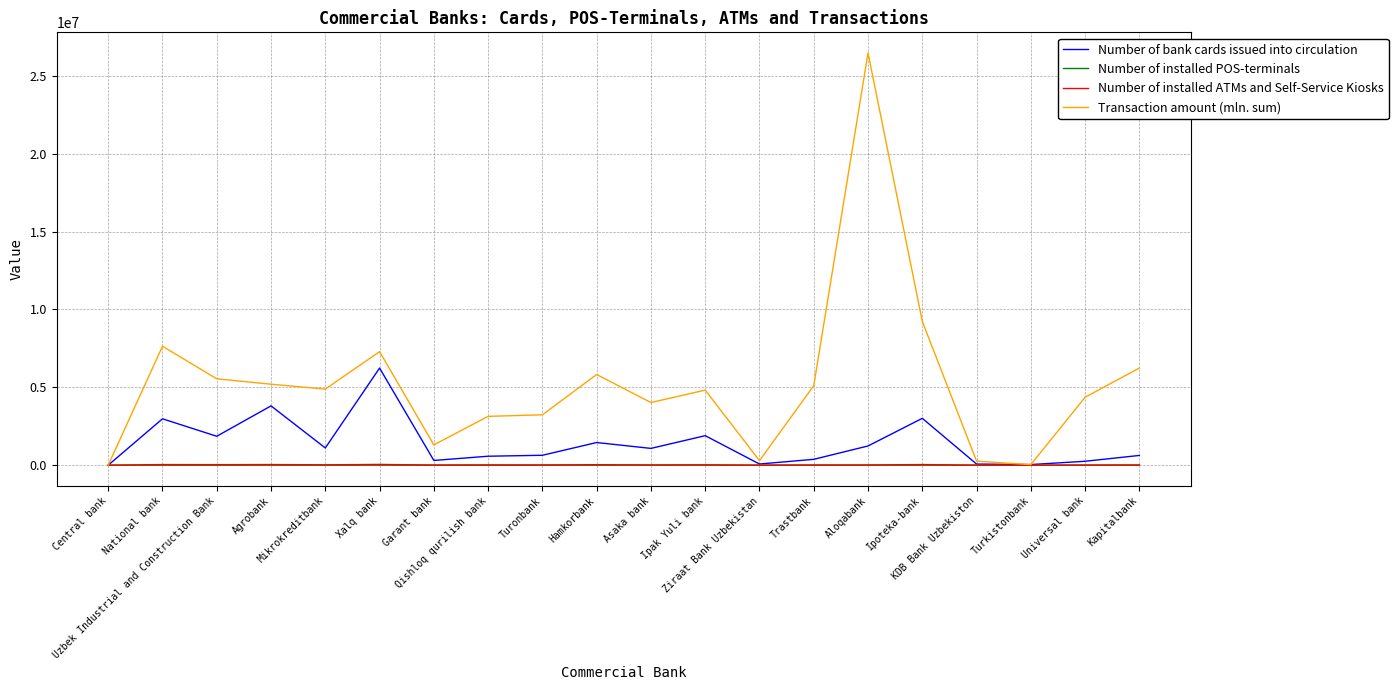

Which series has the largest total across all categories?

Transaction amount (mln. sum)